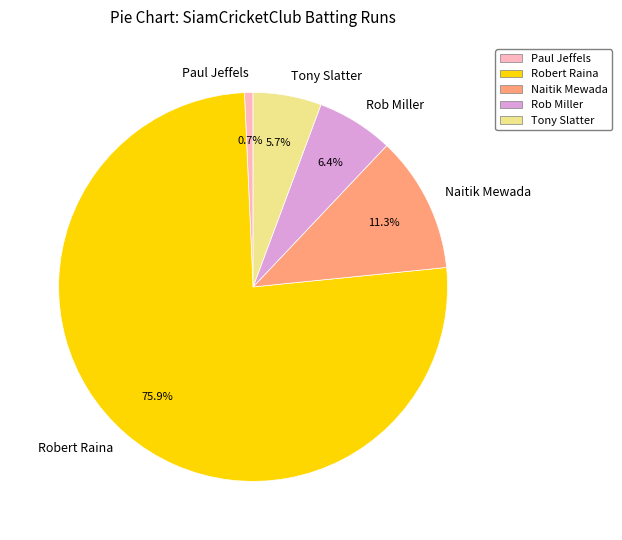

Count the number of slices in the pie.

5